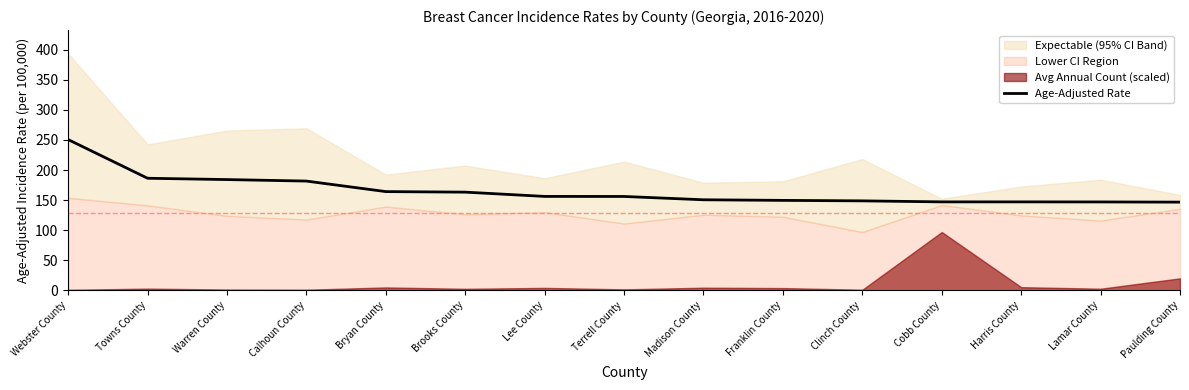

What is the change in value from Lee County to Madison County?

-5.6